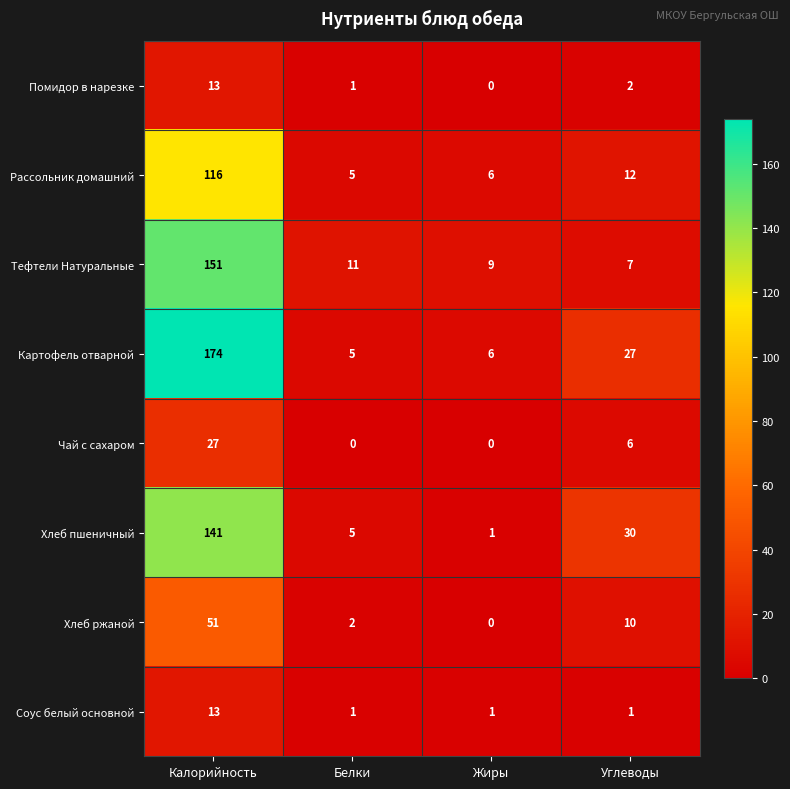

List the labels in order of Помидор в нарезке value, largest first.

Калорийность, Углеводы, Белки, Жиры